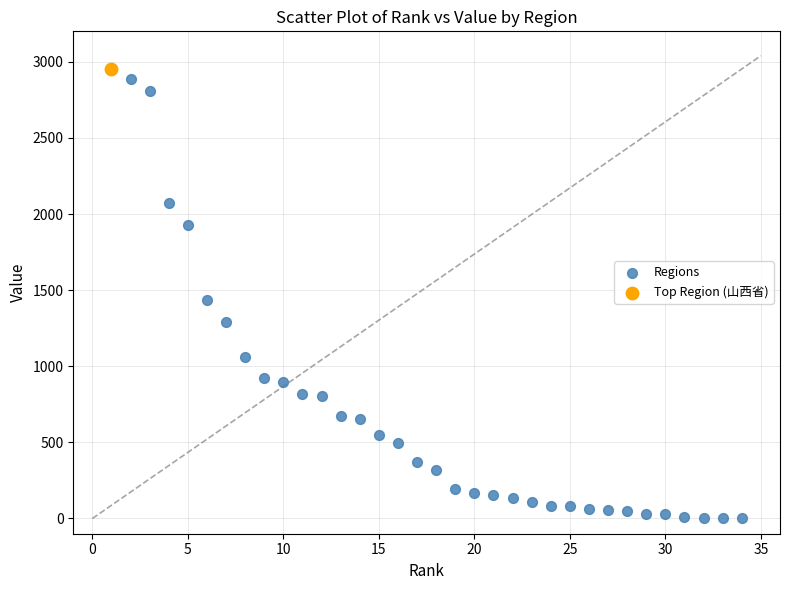

What are all the series names shown in the legend?

Regions, Top Region (山西省)